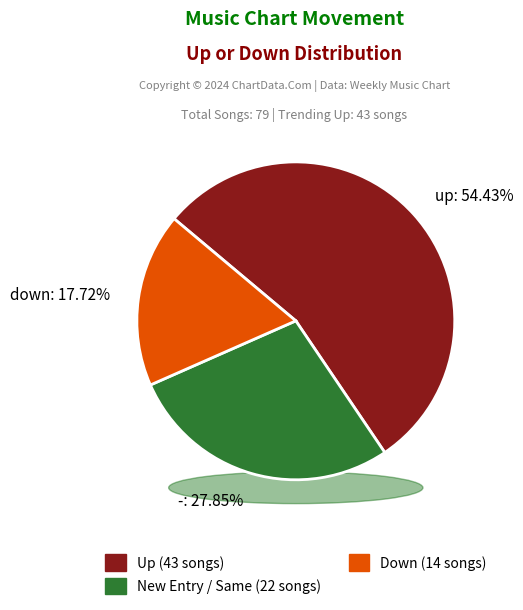

Count the number of slices in the pie.

3